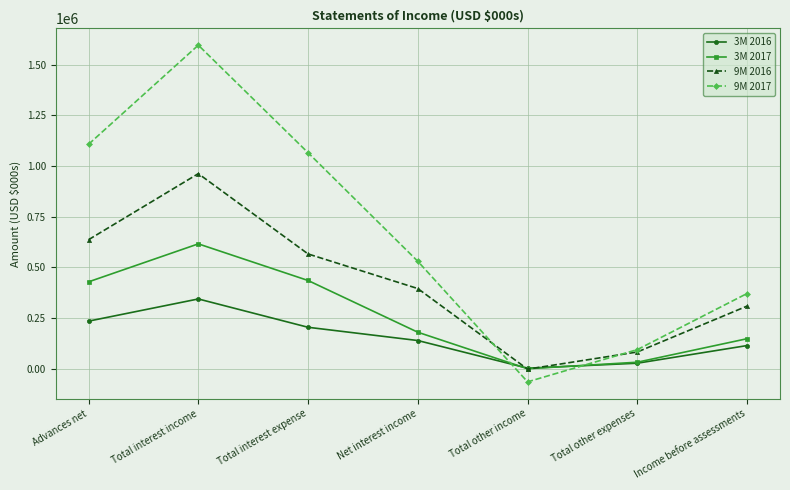

Rank the categories by 9M 2017 value from highest to lowest.

Total interest income, Advances net, Total interest expense, Net interest income, Income before assessments, Total other expenses, Total other income